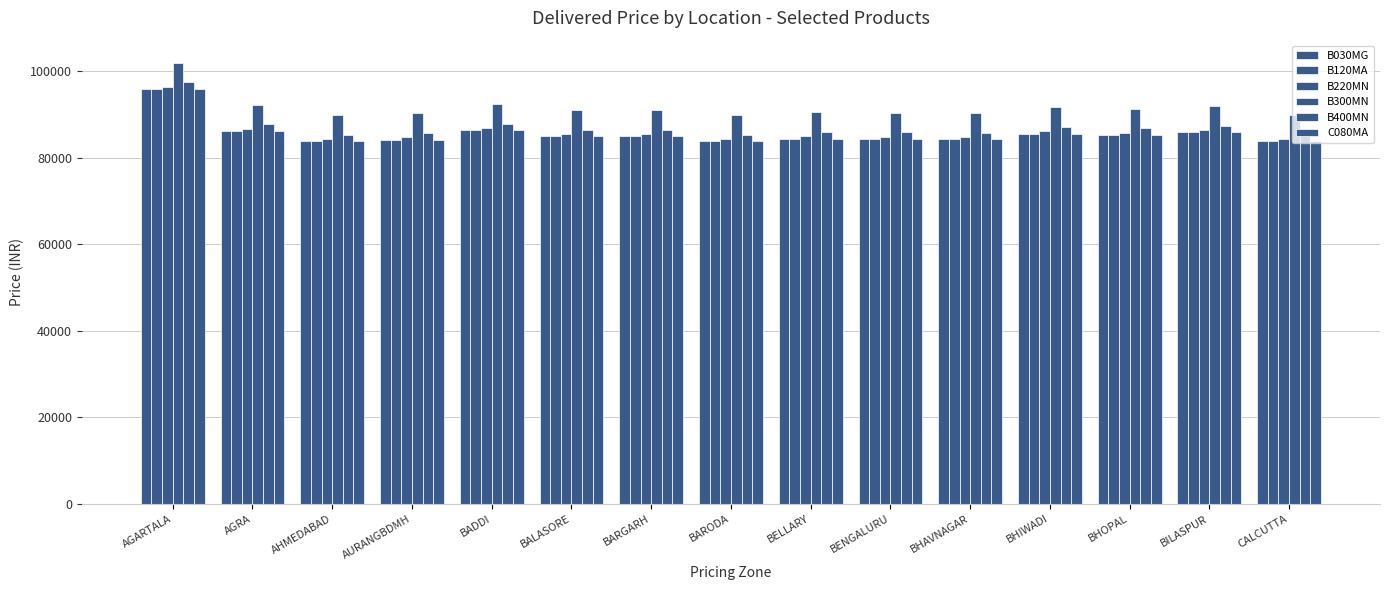

Which label corresponds to the smallest value in the chart?

BARODA